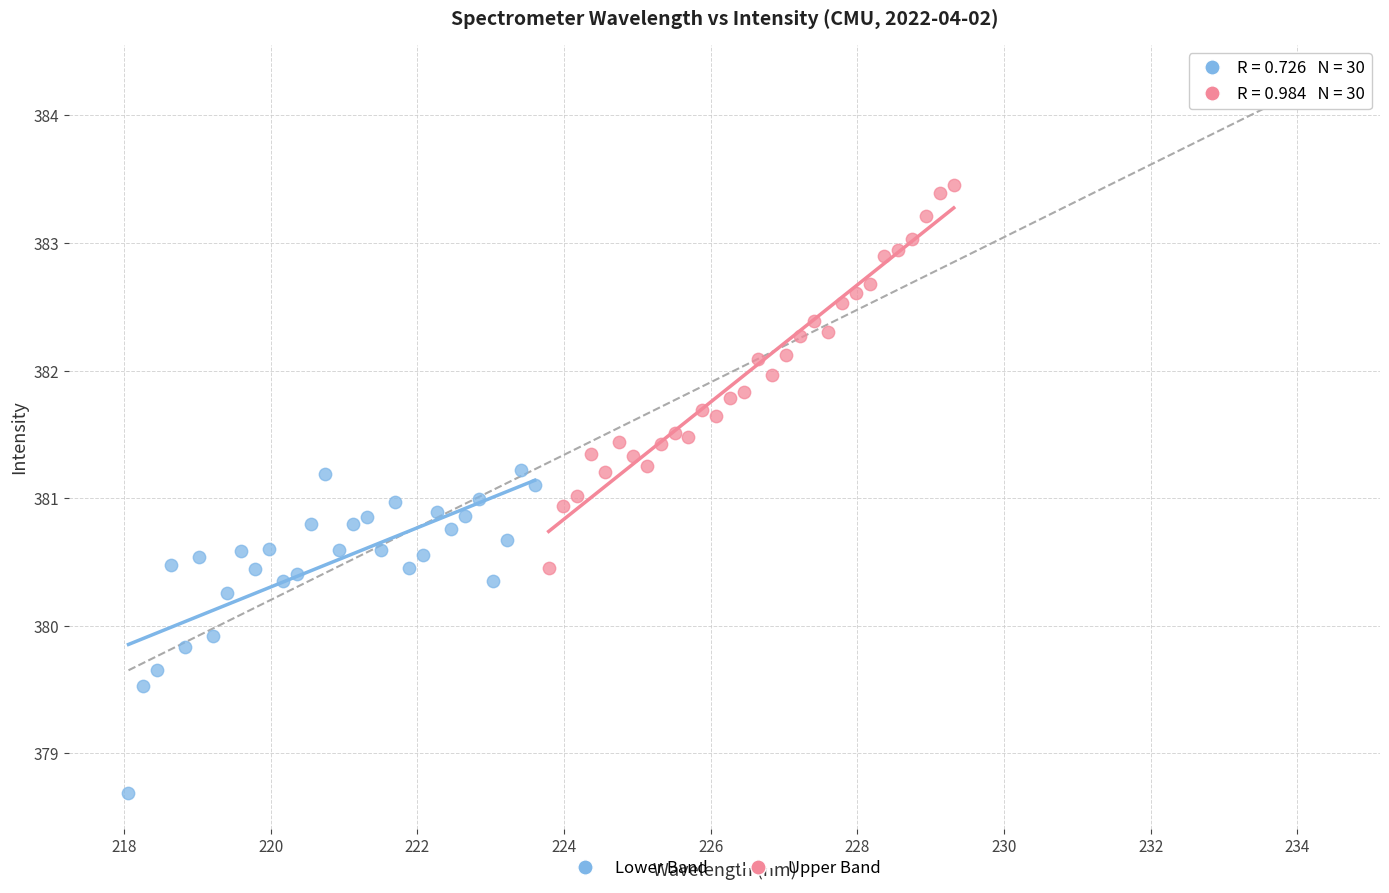

Which series has the largest Y range (max minus min)?

Upper Band